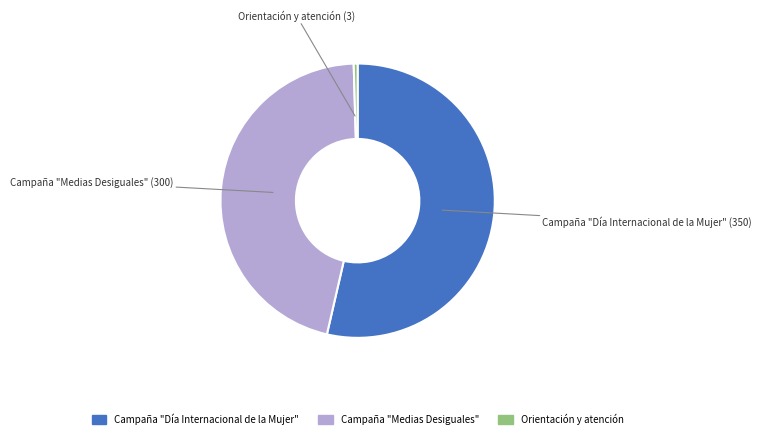

Which category has the smallest portion of the pie?

Orientación y atención